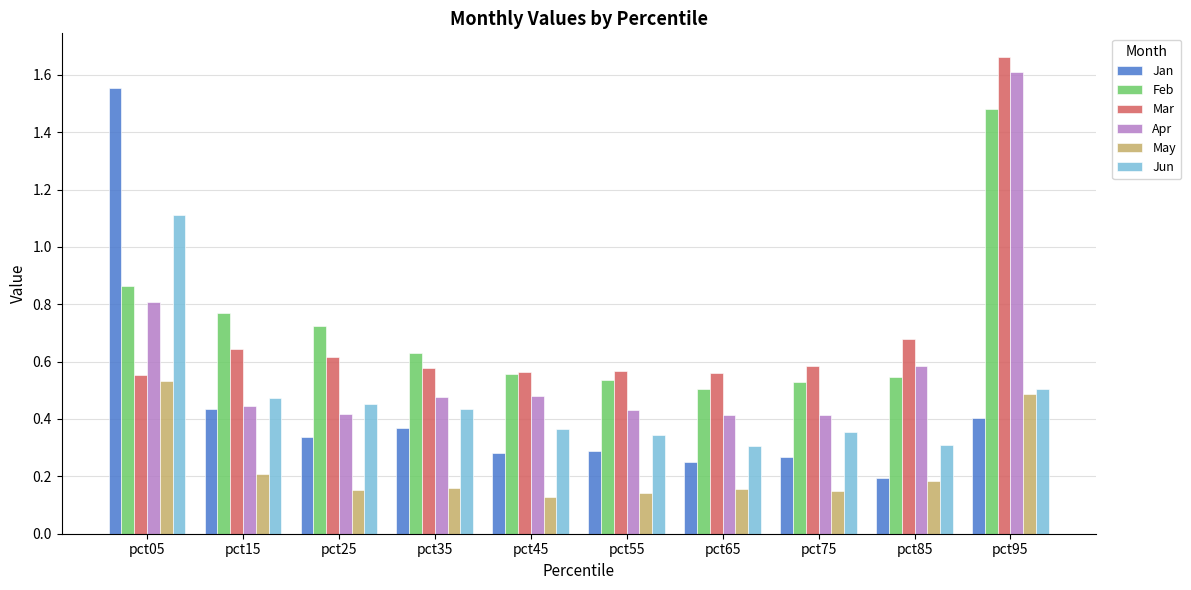

Are the bars grouped side by side (vs. stacked)?

Yes